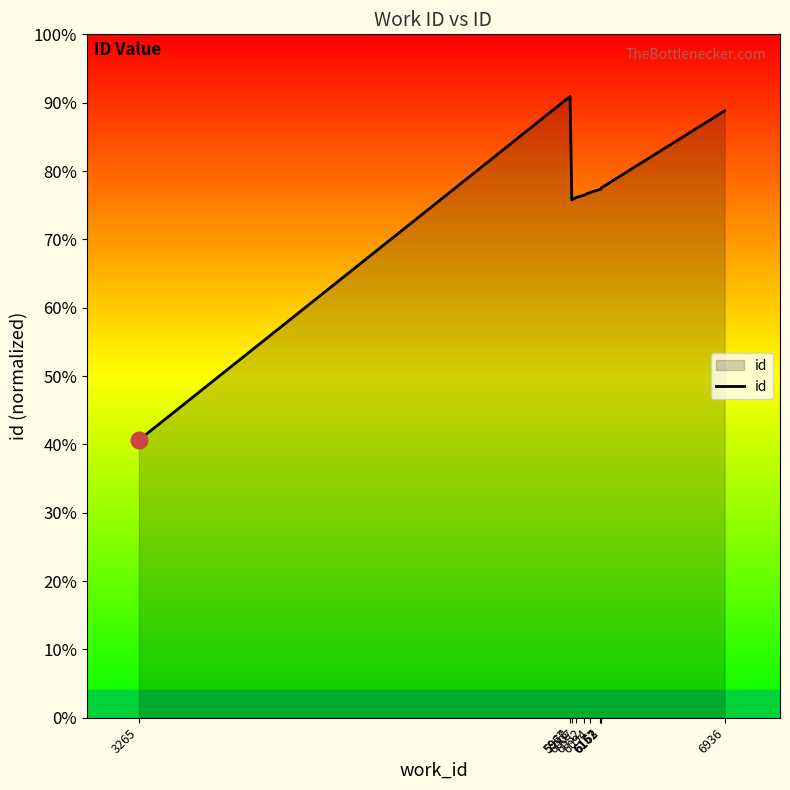

At which category does the data reach its first local valley?

5978